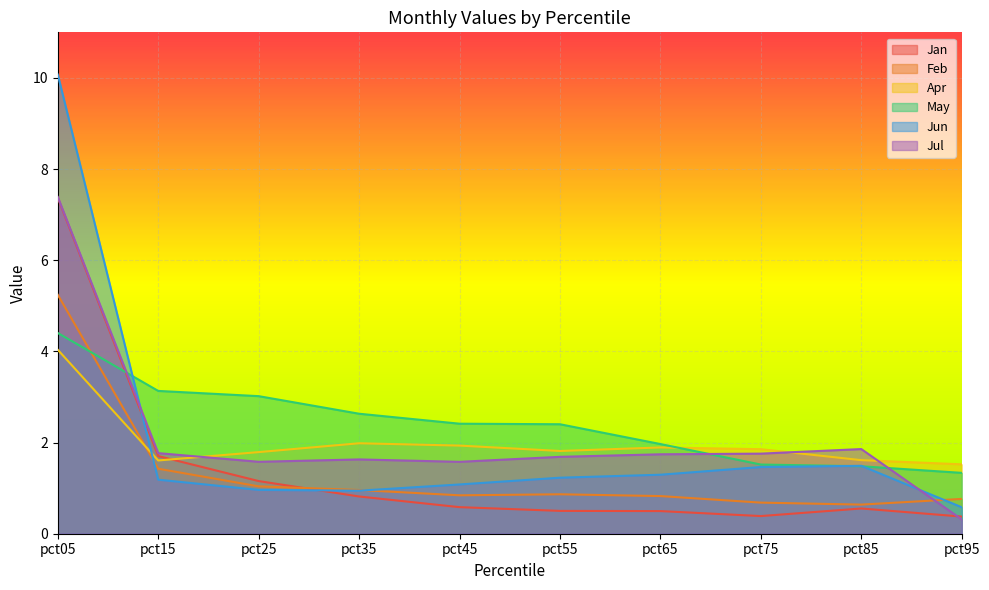

Is it true that May equals 3.3 at pct65?

False